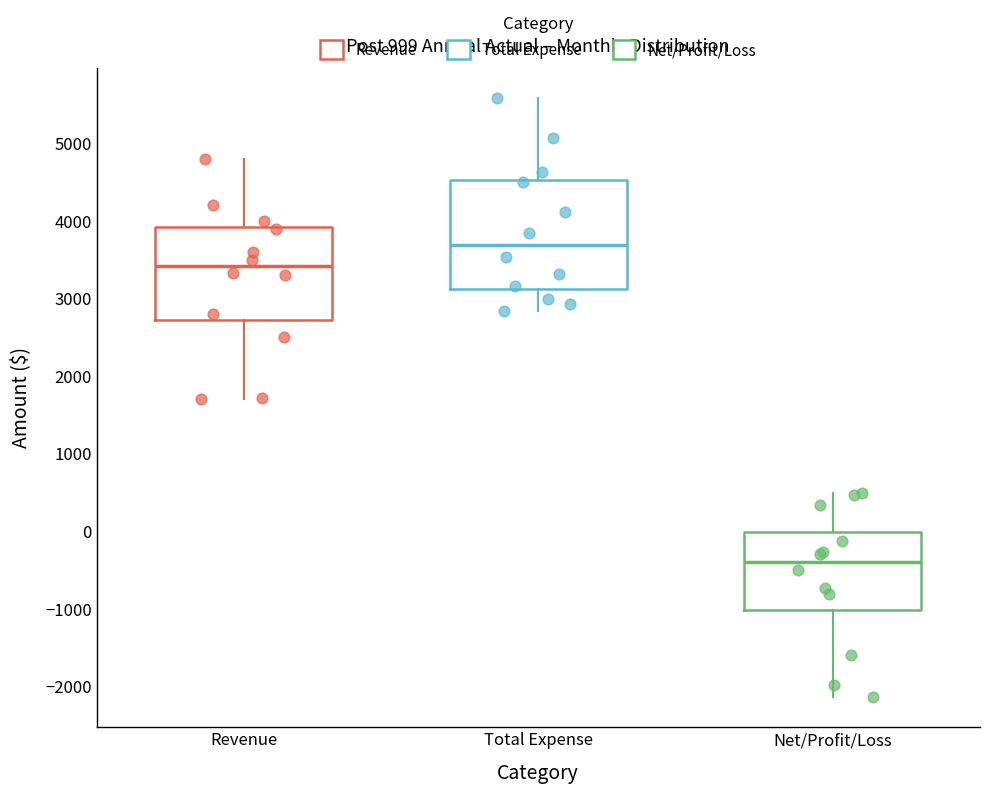

Reading left to right, transcribe this box plot: for each box, give where its median line is, the range the box spans, and where its two whiskers end, as read against the y-axis. The values are not printed on the chart, so give them approximately, as read against the axis.

Revenue: median 3400, box 2700 to 3900, whiskers 1700 to 4800
Total Expense: median 3700, box 3100 to 4500, whiskers 2800 to 5600
Net/Profit/Loss: median -400, box -1000 to 0, whiskers -2100 to 500